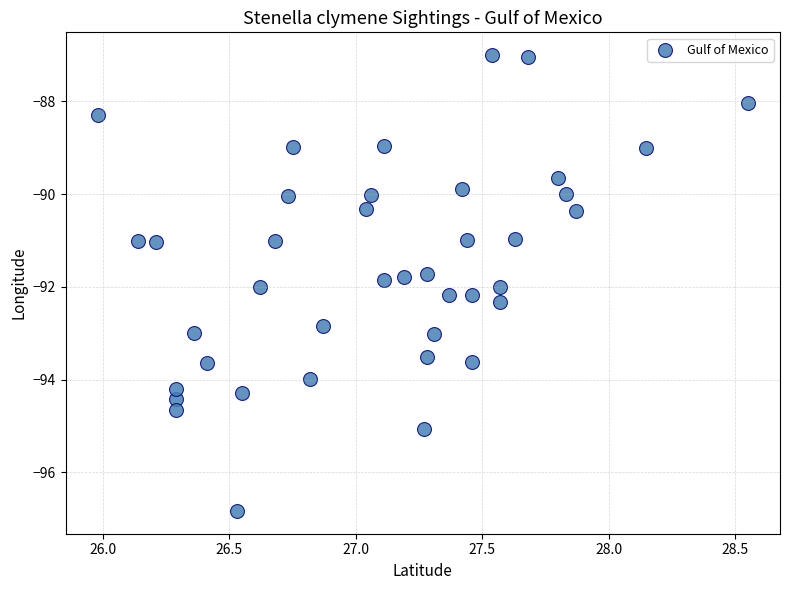

What is the range of Y values (max minus min)?

9.8